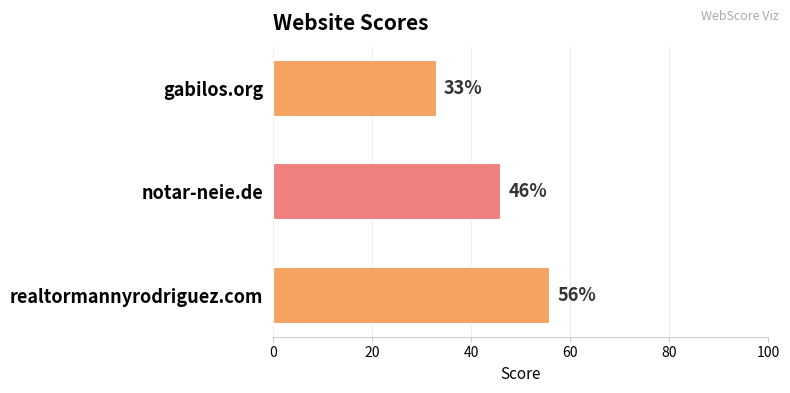

Reading top to bottom, list all the values displayed in this chart.

gabilos.org=33	notar-neie.de=46	realtormannyrodriguez.com=56